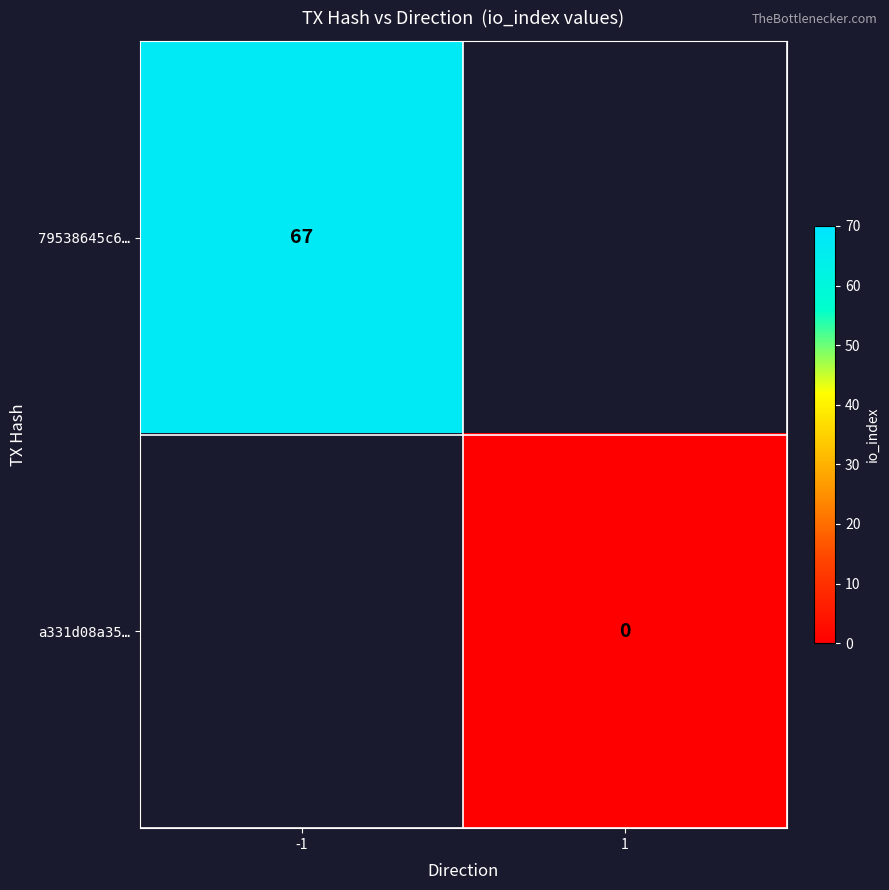

The value of 79538645c6… at -1 is 105. True or false?

False